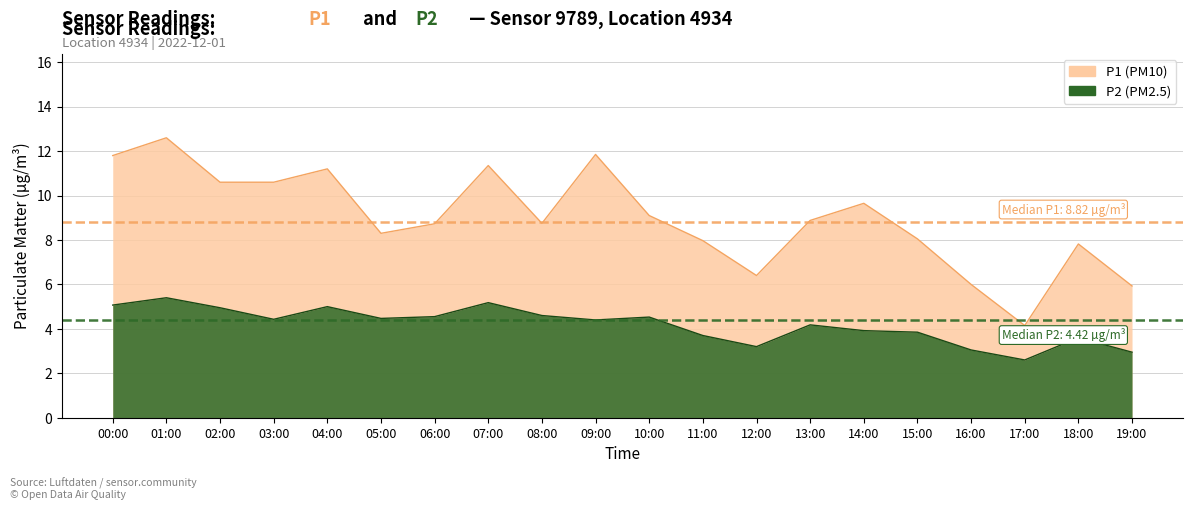

How many lines are shown in the chart?

2